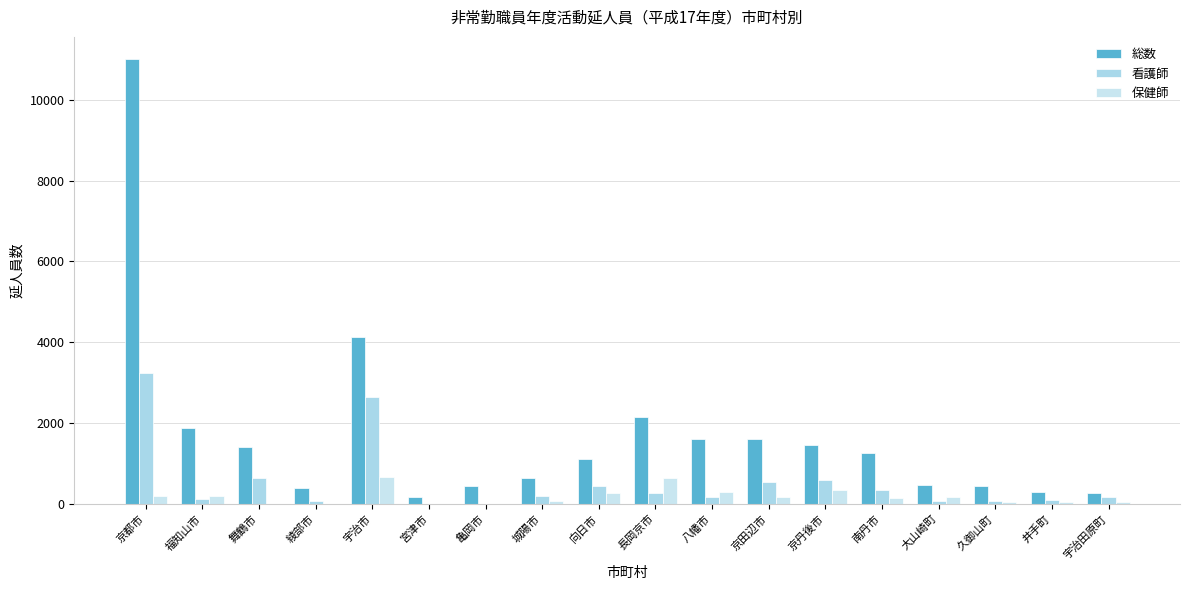

Count the number of categories in the chart.

18